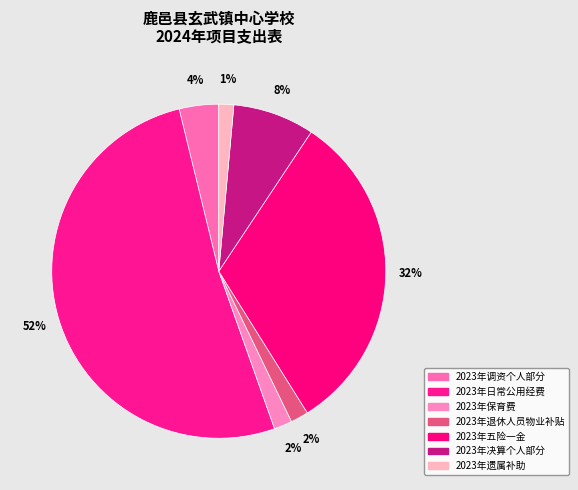

To the nearest percent, what portion does 2023年决算个人部分 represent?

8%